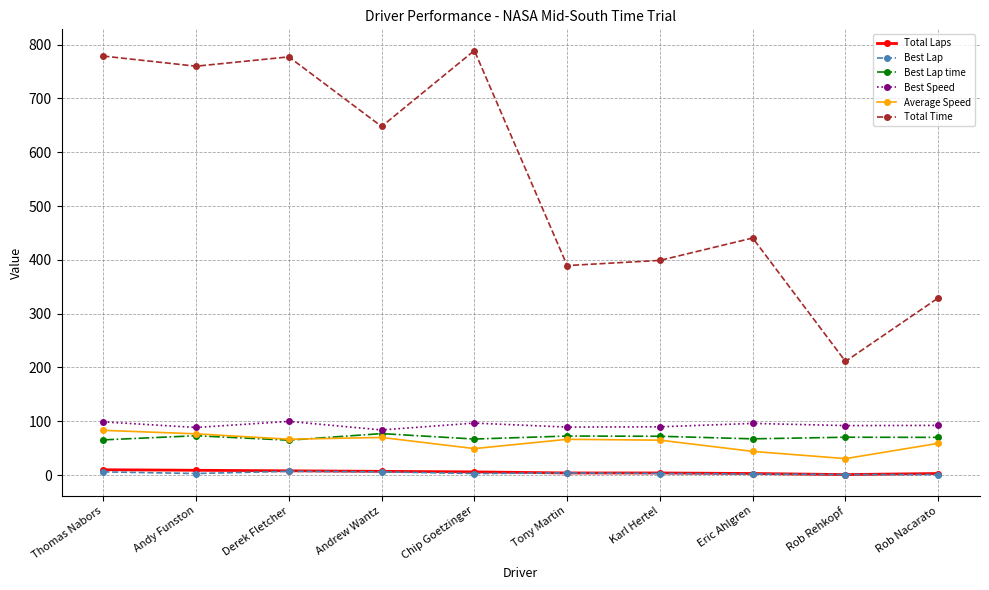

What is the label of the 1st point from the left?

Thomas Nabors